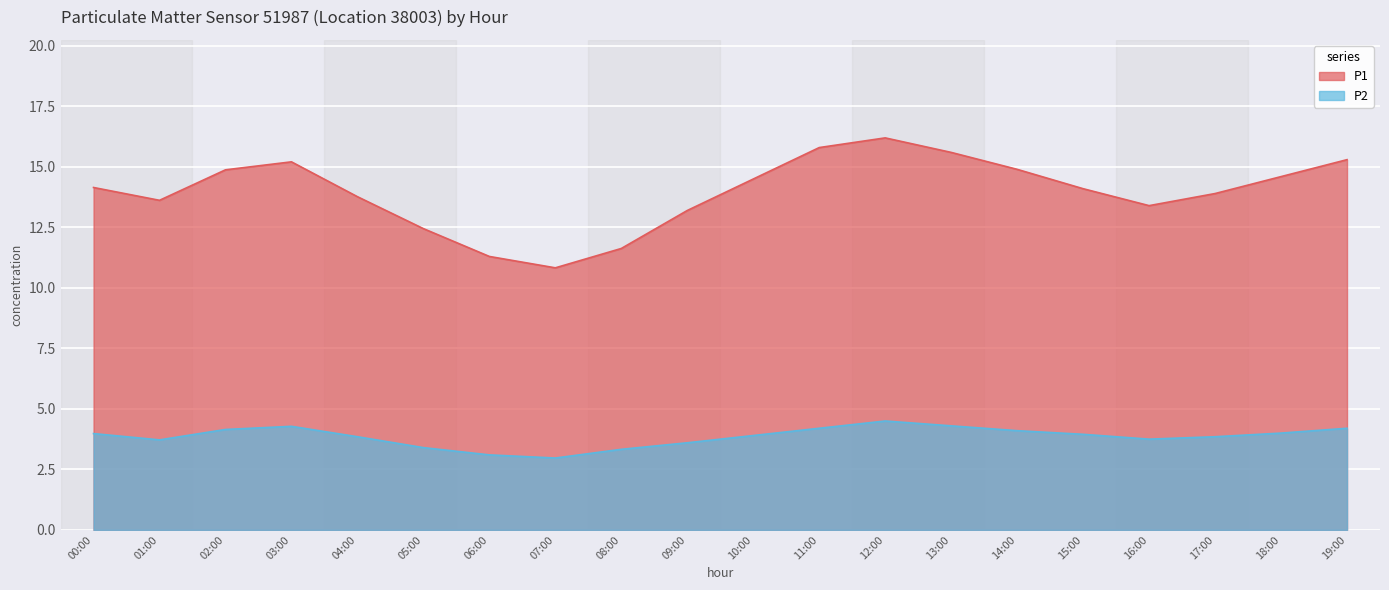

How many lines are shown in the chart?

2